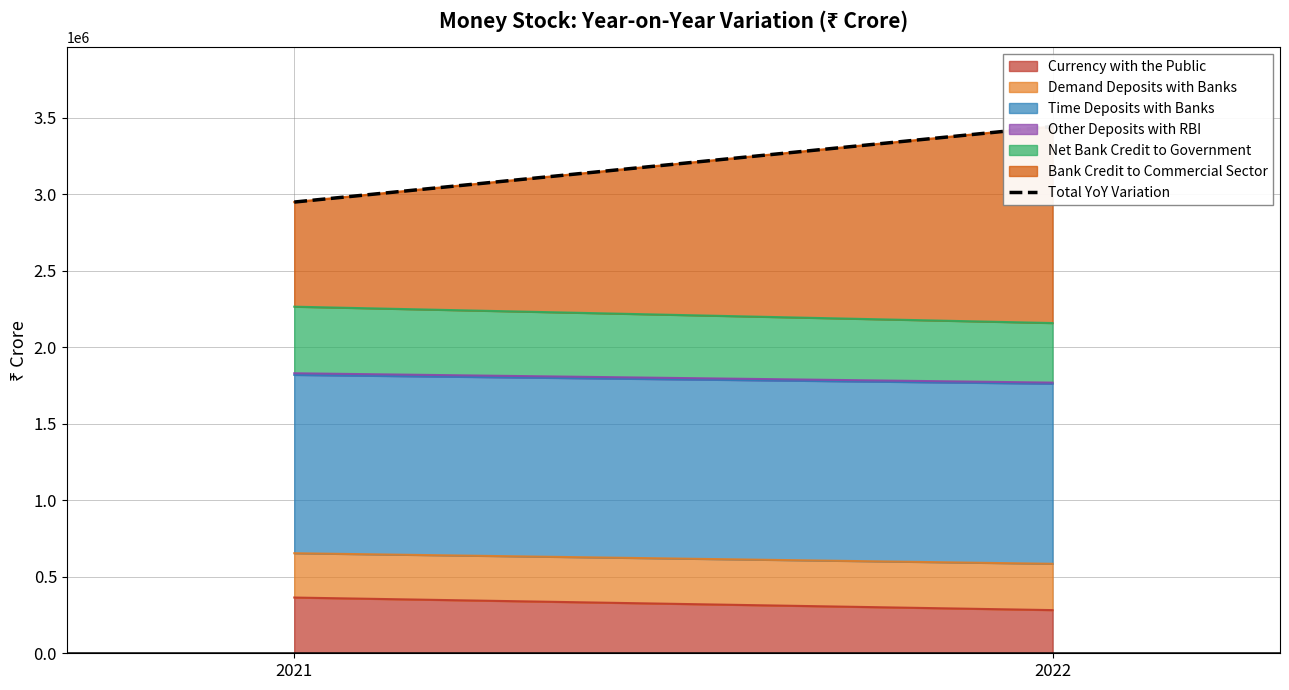

Does the chart display data point markers on the line(s)?

No